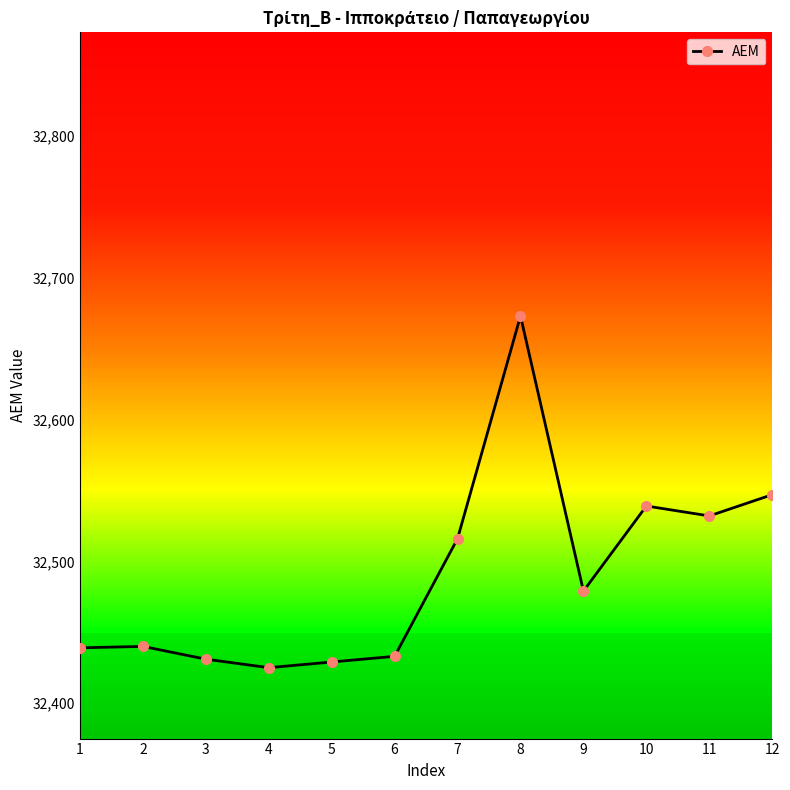

Is this an area chart (filled region under the line)?

No